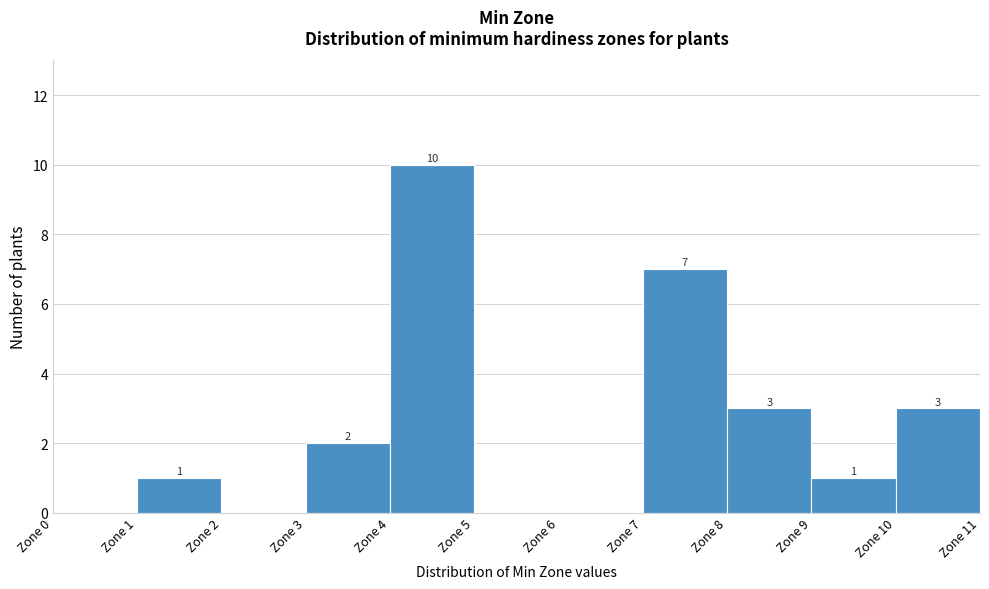

Which range on the x-axis has the tallest bar?

4 to 5